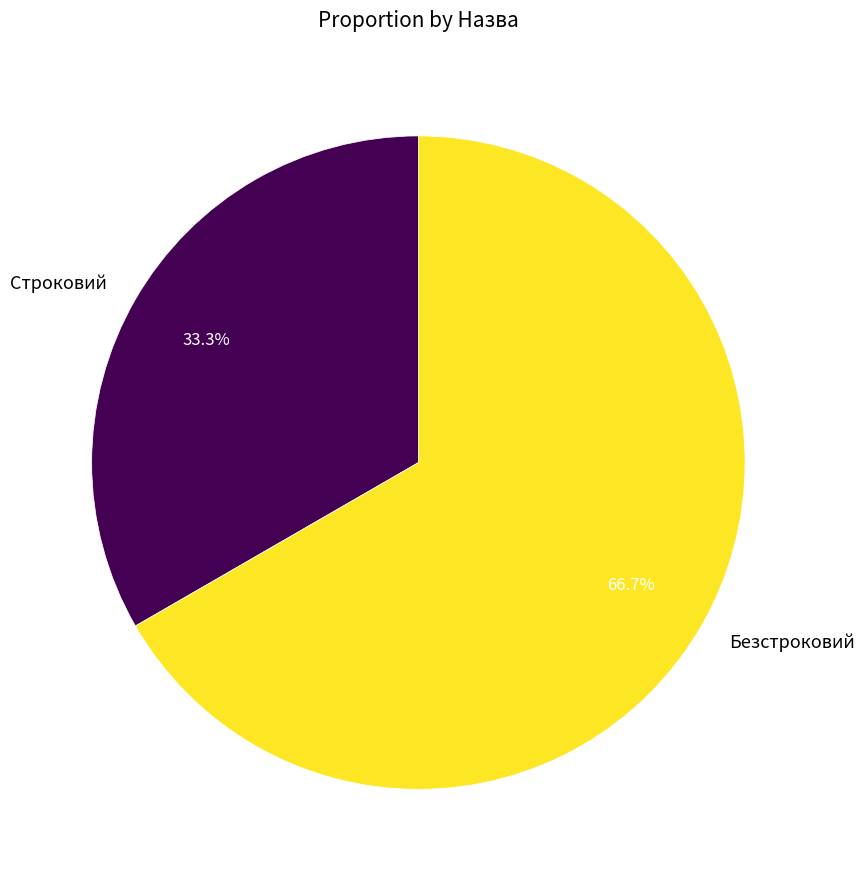

What is the total percentage of Безстроковий and Строковий?

100.0%